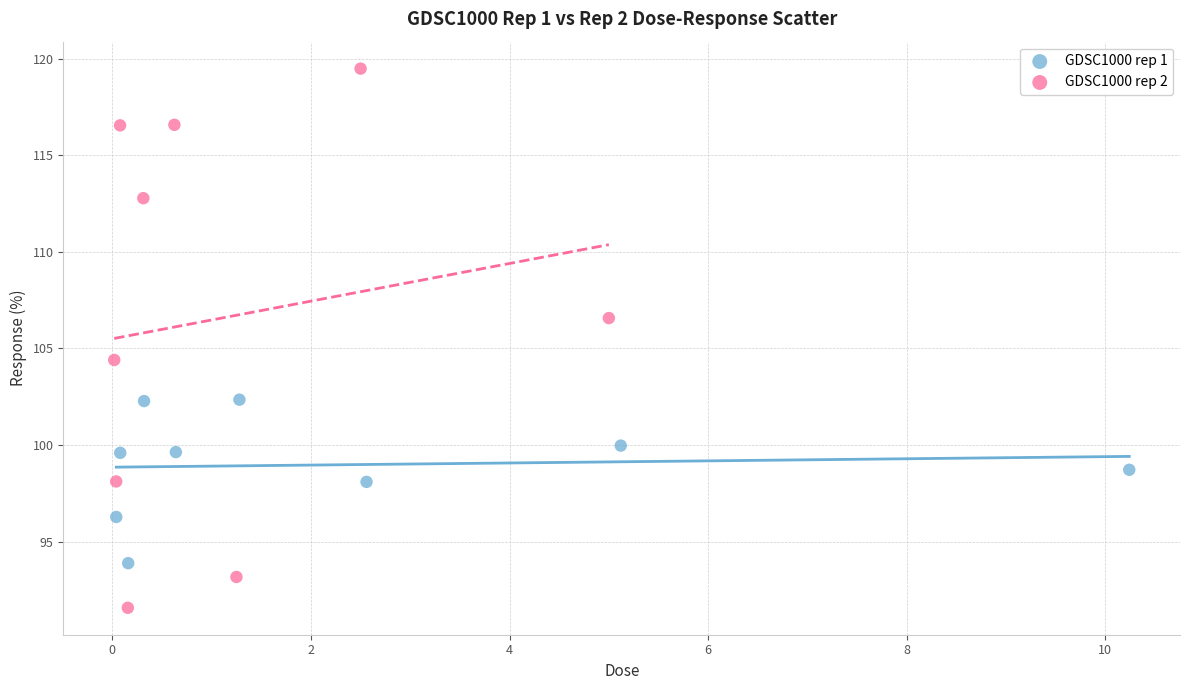

Which series contains the highest Y value?

GDSC1000 rep 2